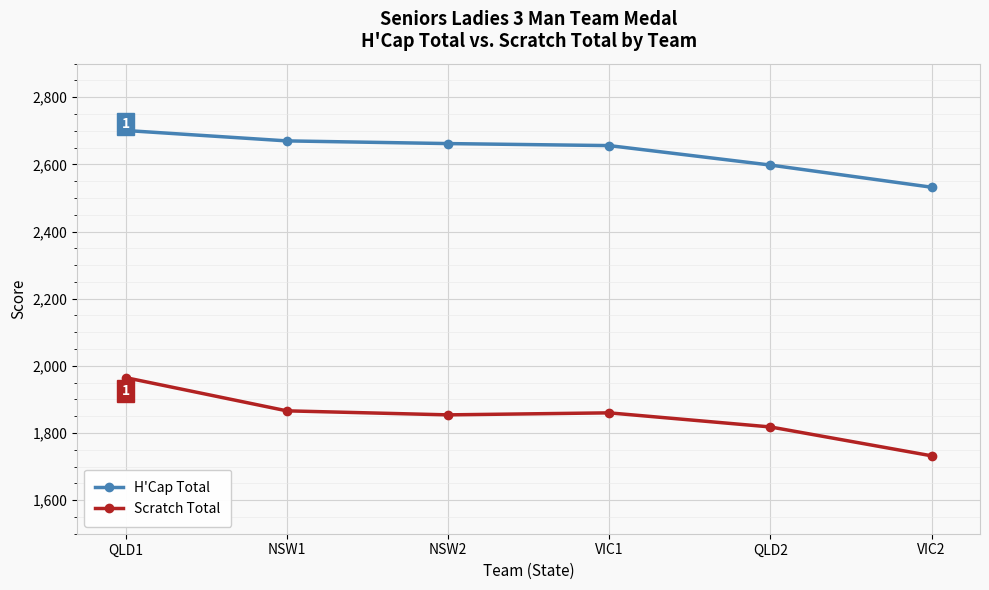

Rank the series by their average value, from highest to lowest.

H'Cap Total, Scratch Total